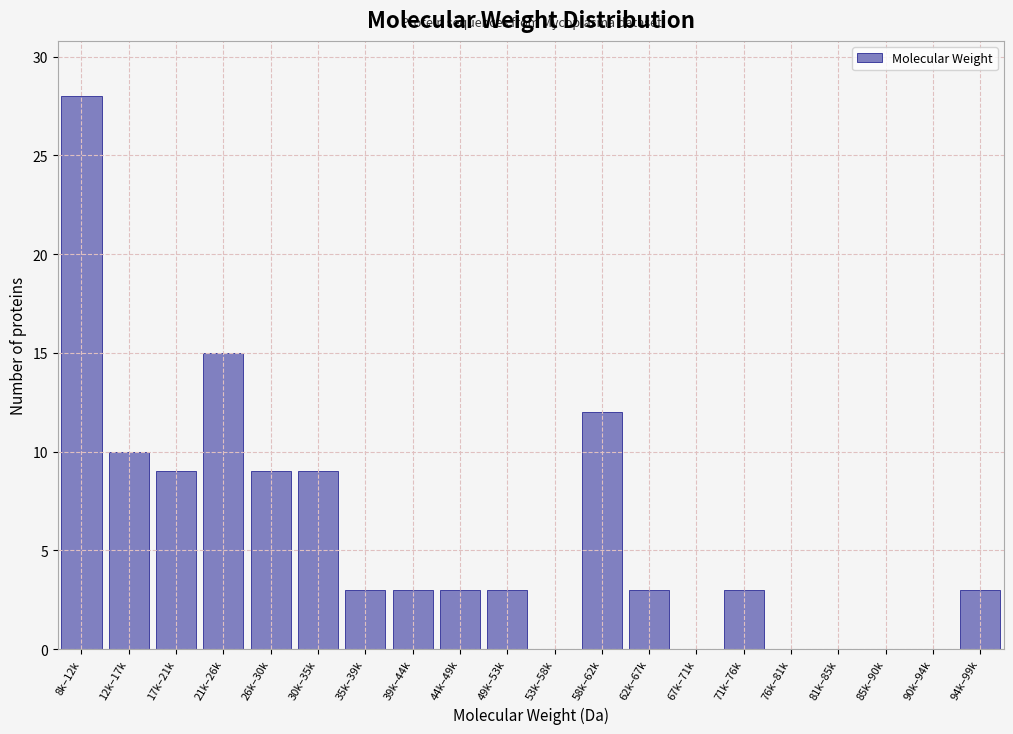

Reading left to right, transcribe all the data shown in this chart.

8k–12k=28	12k–17k=10	17k–21k=9	21k–26k=15	26k–30k=9	30k–35k=9	35k–39k=3	39k–44k=3	44k–49k=3	49k–53k=3	53k–58k=0	58k–62k=12	62k–67k=3	67k–71k=0	71k–76k=3	76k–81k=0	81k–85k=0	85k–90k=0	90k–94k=0	94k–99k=3